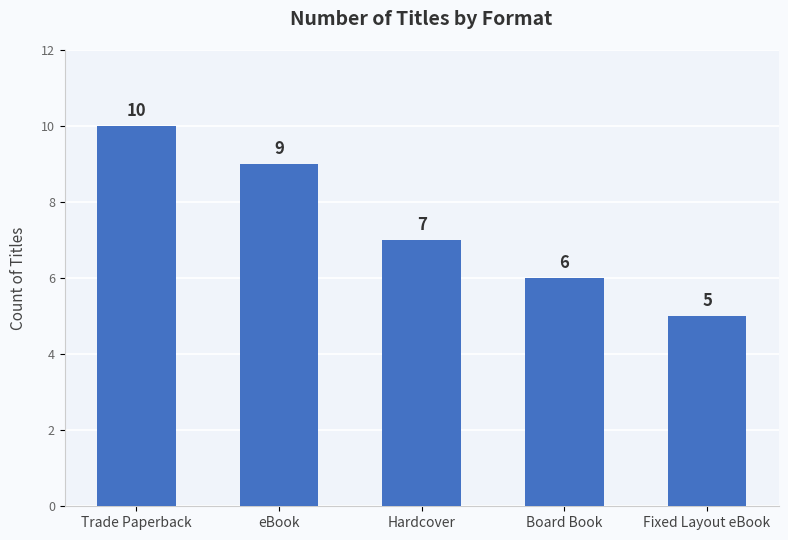

What is the sum of all values?

37